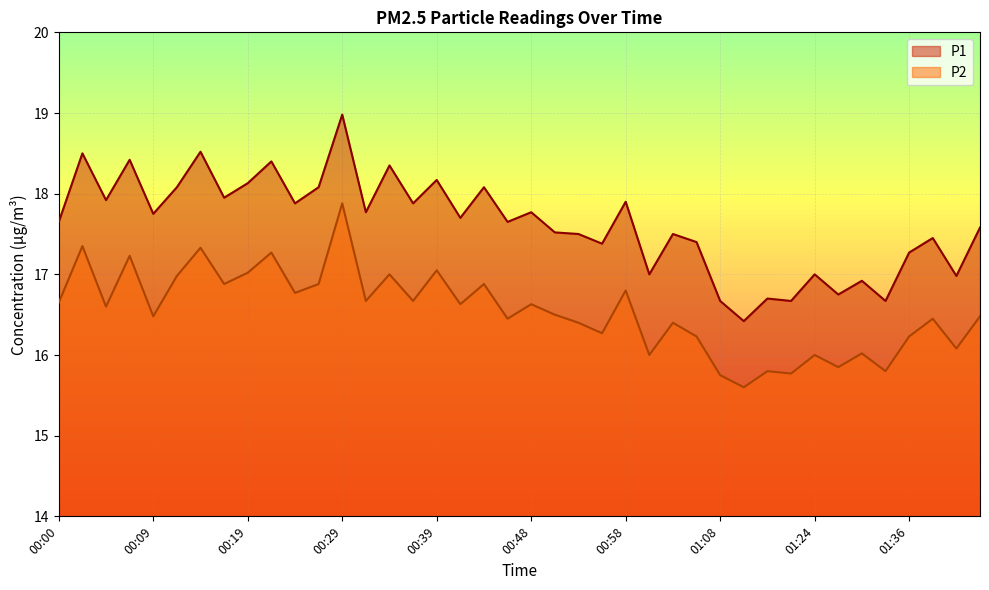

At which label does P1 first exceed 17?

00:00